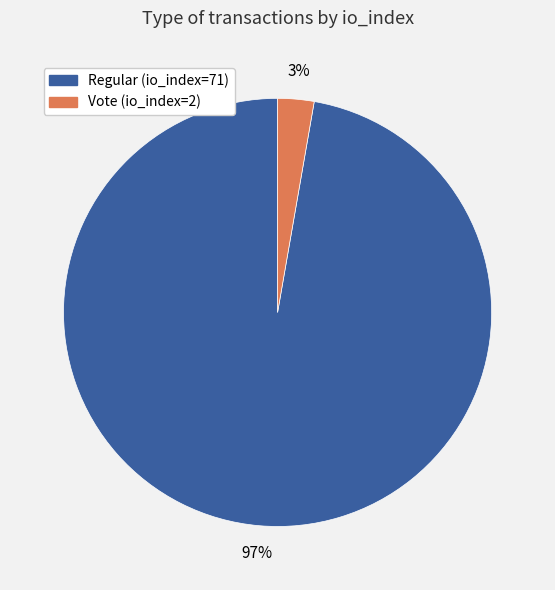

What percentage is the Regular (io_index=71) slice, to the nearest percent?

97%